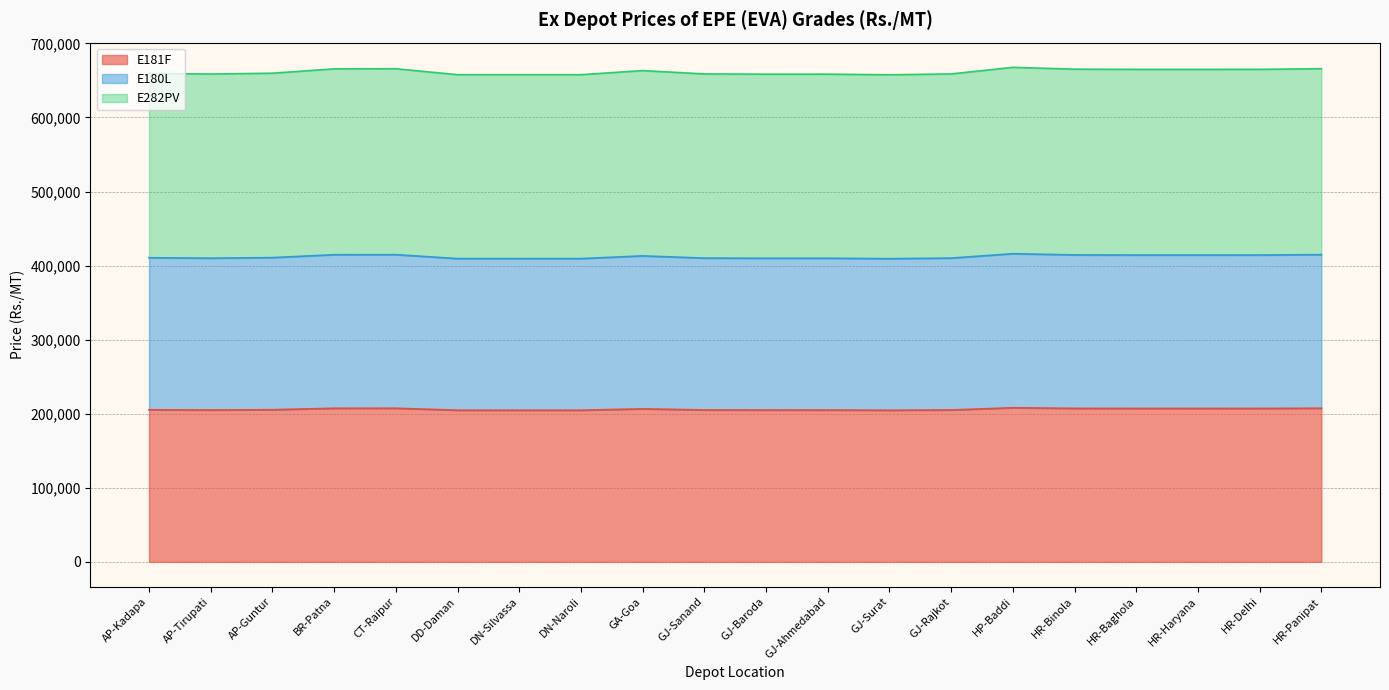

How many interior local peaks does the E180L series have?

4